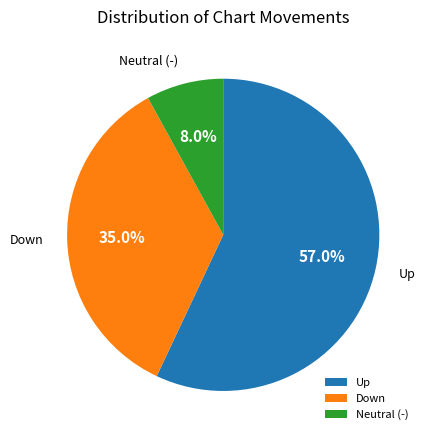

Rank the categories by value from highest to lowest.

Up, Down, Neutral (-)